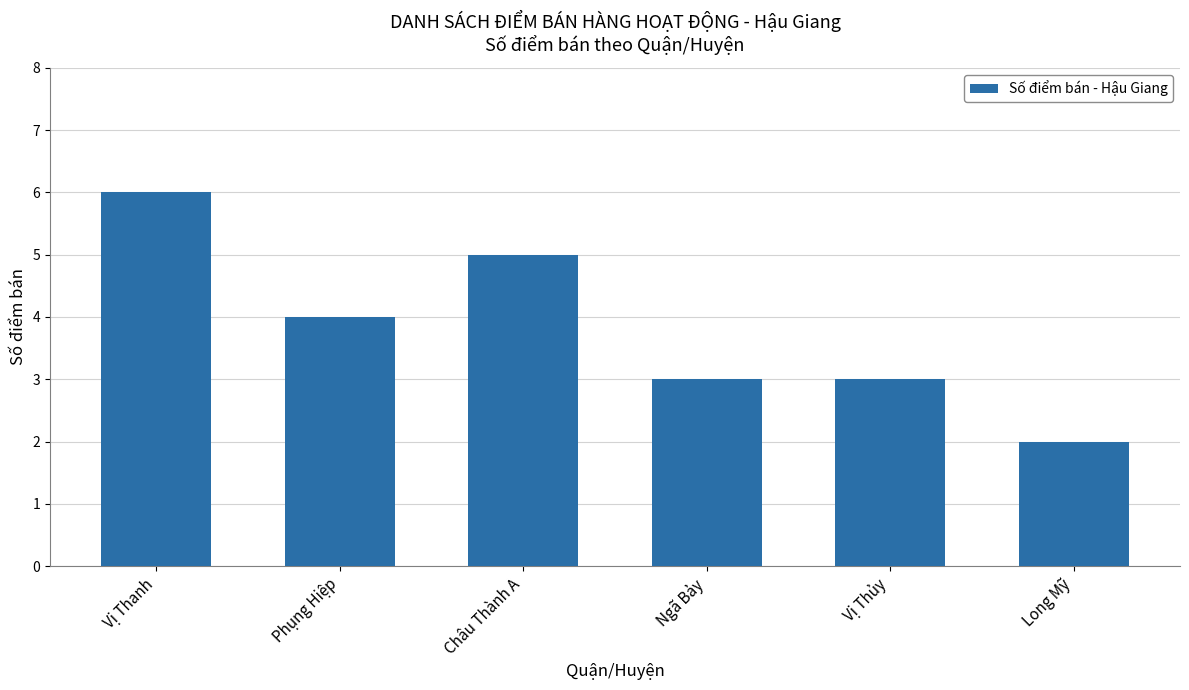

What is the label of the 2nd bar from the right?

Vị Thủy